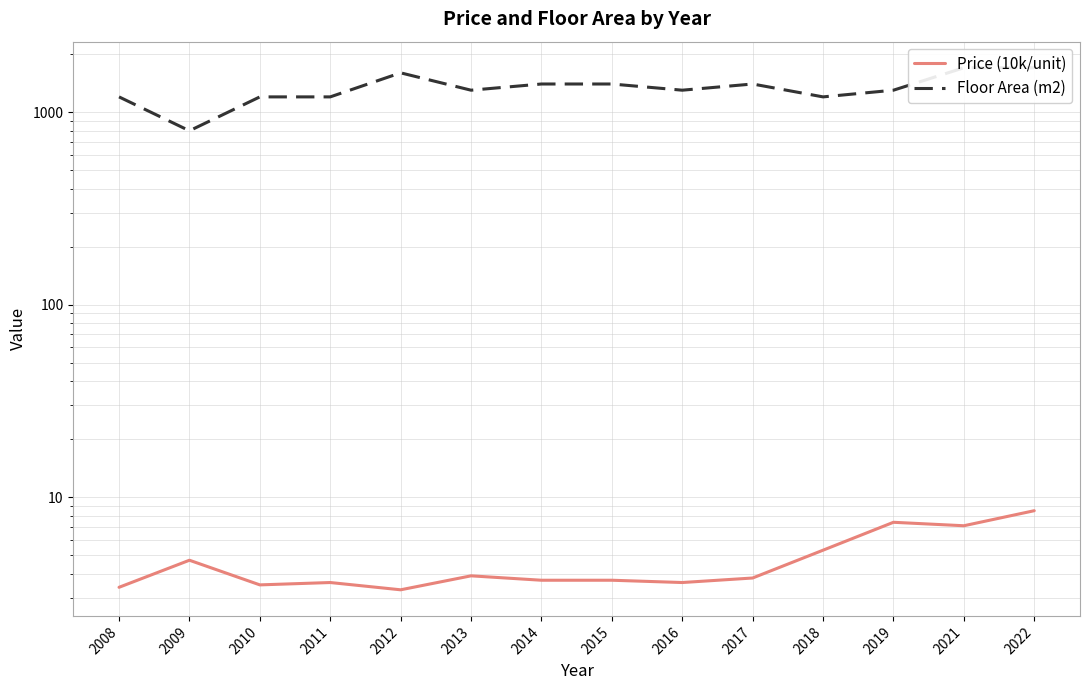

What is the difference between the Floor Area (m2) values at 2021 and 2016?

400.0